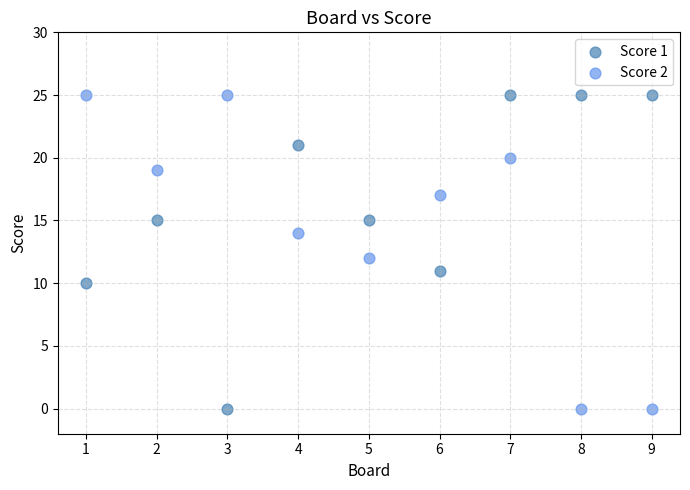

What is the X range (max minus min) for the scatter plot?

8